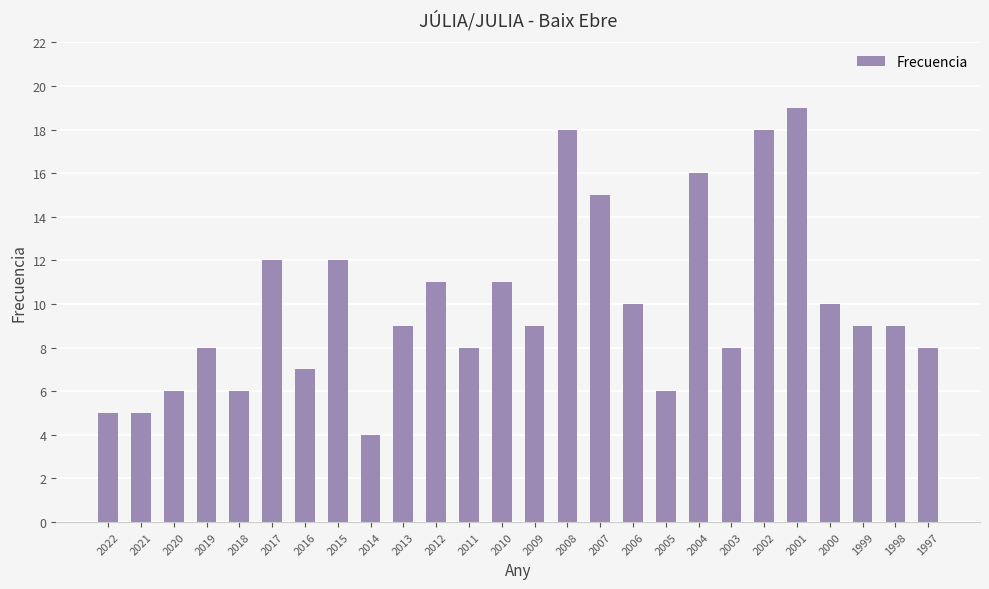

Reading right to left, extract all data points from this chart.

1997=8	1998=9	1999=9	2000=10	2001=19	2002=18	2003=8	2004=16	2005=6	2006=10	2007=15	2008=18	2009=9	2010=11	2011=8	2012=11	2013=9	2014=4	2015=12	2016=7	2017=12	2018=6	2019=8	2020=6	2021=5	2022=5